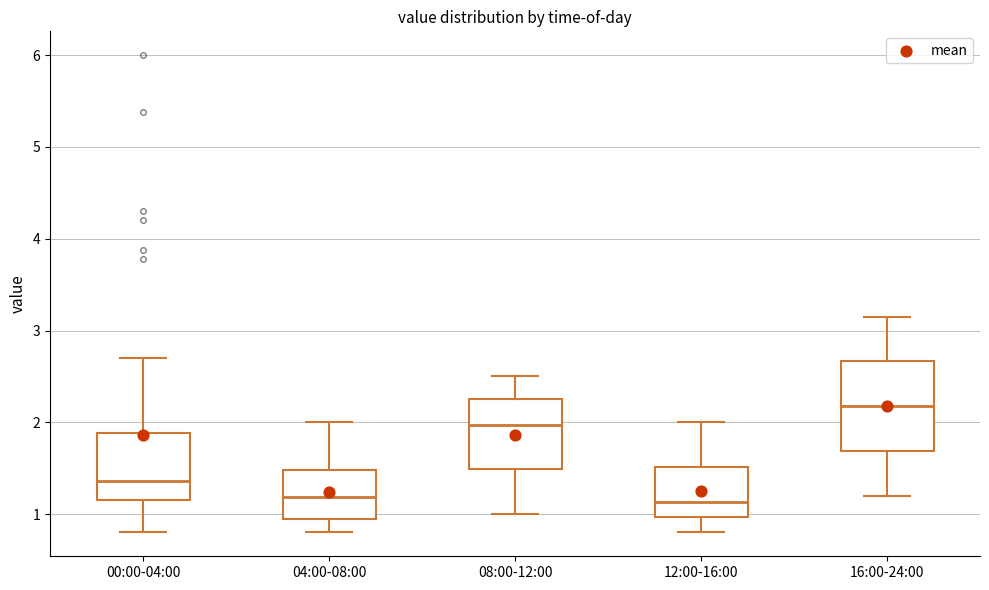

Reading left to right, transcribe this box plot: for each box, give where its median line is, the range the box spans, and where its two whiskers end, as read against the y-axis. The values are not printed on the chart, so give them approximately, as read against the axis.

00:00-04:00: median 1.4, box 1.2 to 1.9, whiskers 0.8 to 2.7
04:00-08:00: median 1.2, box 0.9 to 1.5, whiskers 0.8 to 2.0
08:00-12:00: median 2.0, box 1.5 to 2.3, whiskers 1.0 to 2.5
12:00-16:00: median 1.1, box 1.0 to 1.5, whiskers 0.8 to 2.0
16:00-24:00: median 2.2, box 1.7 to 2.7, whiskers 1.2 to 3.2